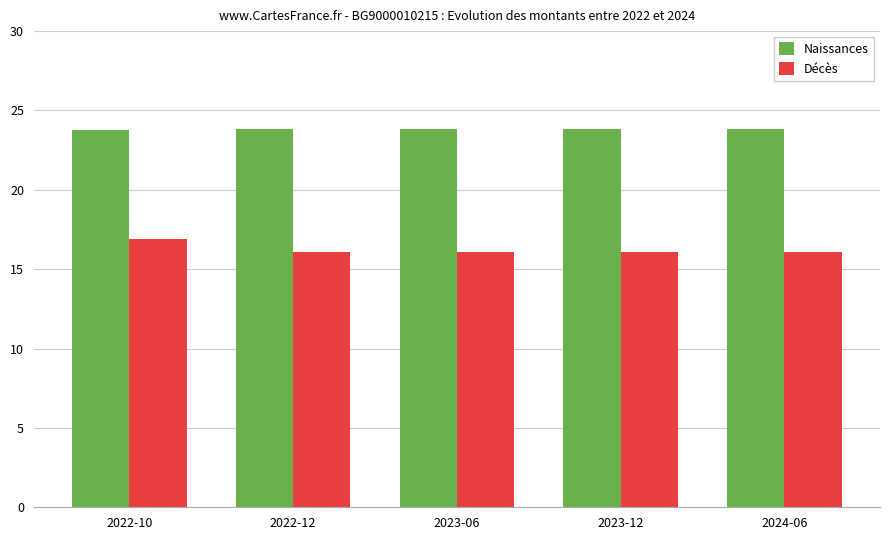

List the series in order of their overall mean, lowest first.

Décès, Naissances